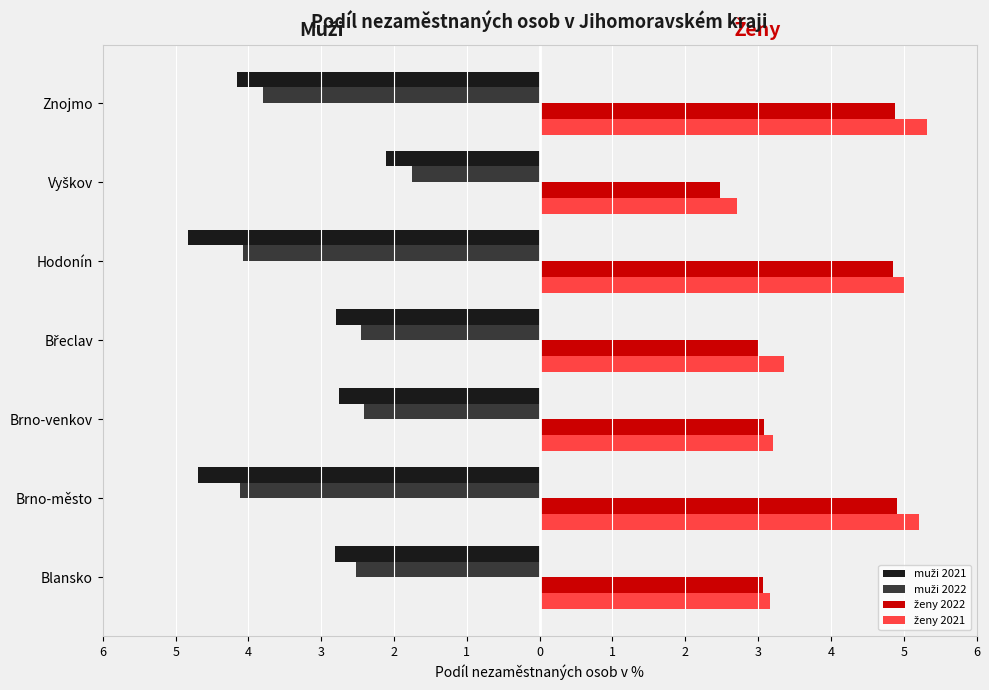

What are all the series names shown in the legend?

muži 2021, muži 2022, ženy 2022, ženy 2021